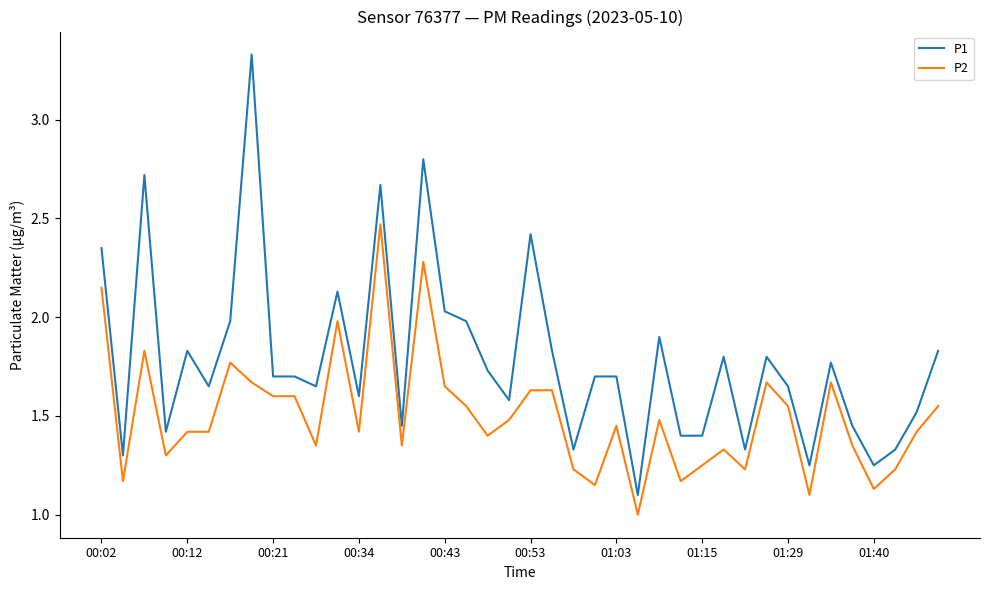

What is the minimum value shown in the chart?

1.0